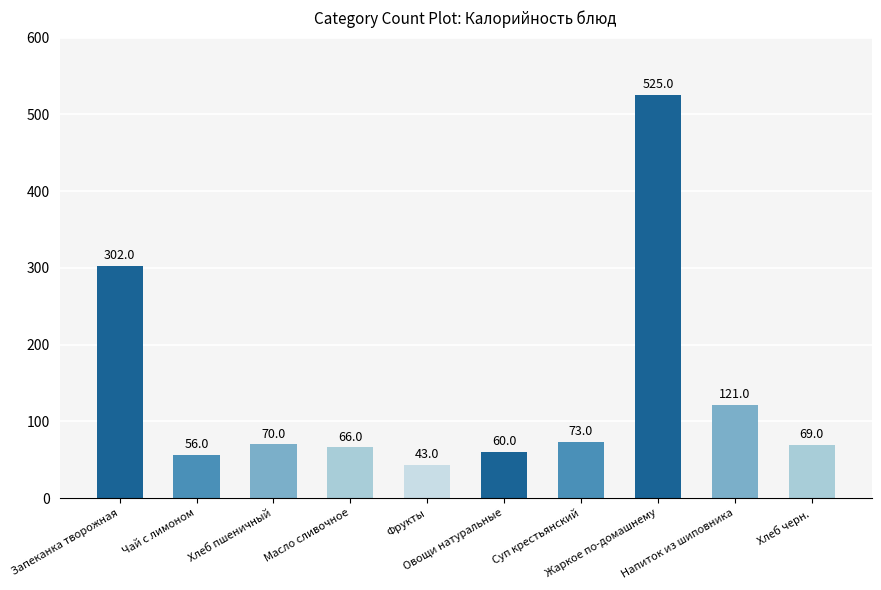

What is the change in value from Масло сливочное to Хлеб черн.?

+3